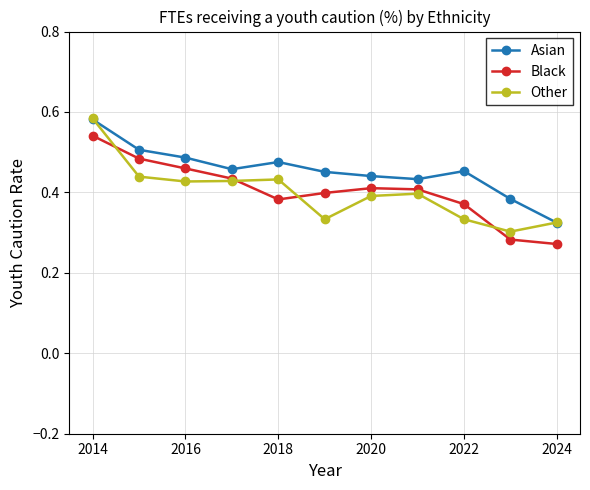

True or false: Asian and Black cross at least once.

False